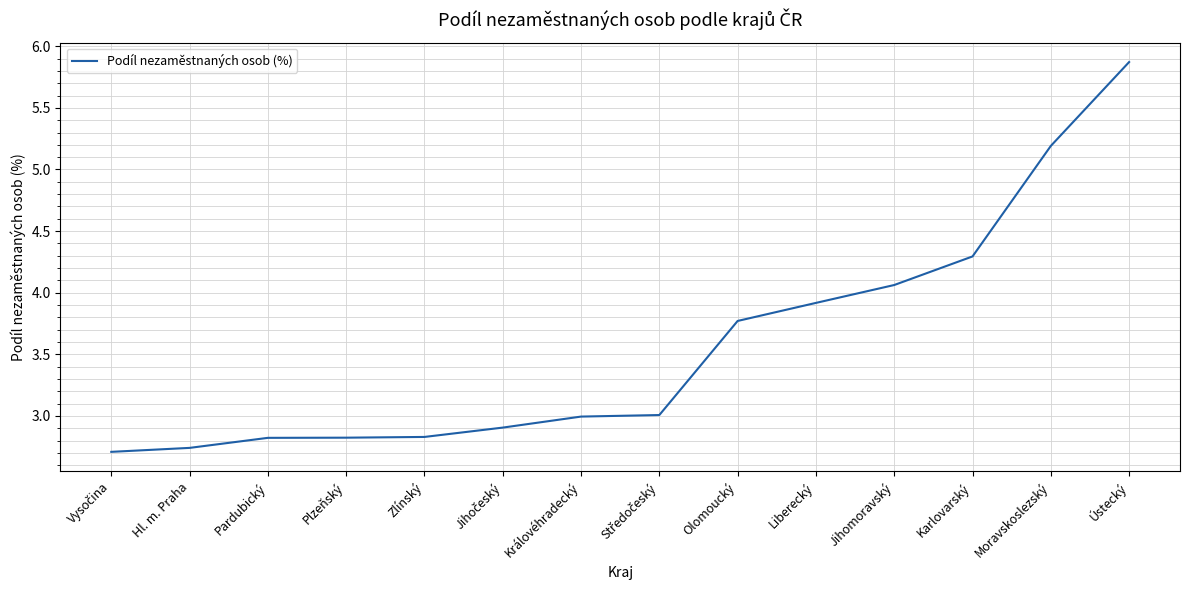

What is the sum of all values?

49.9